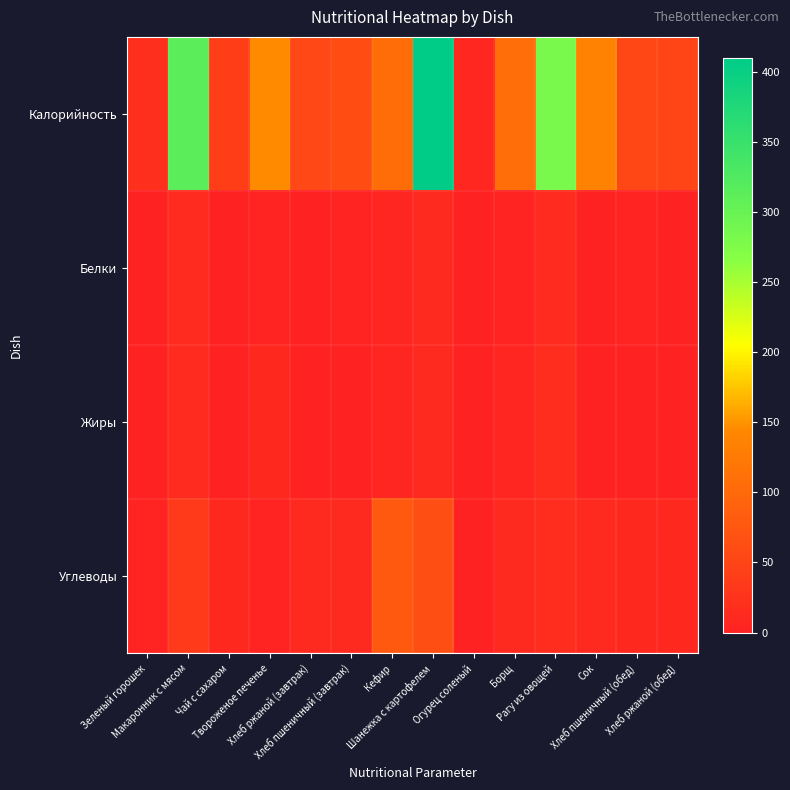

Which label corresponds to the smallest value in the chart?

Чай с сахаром